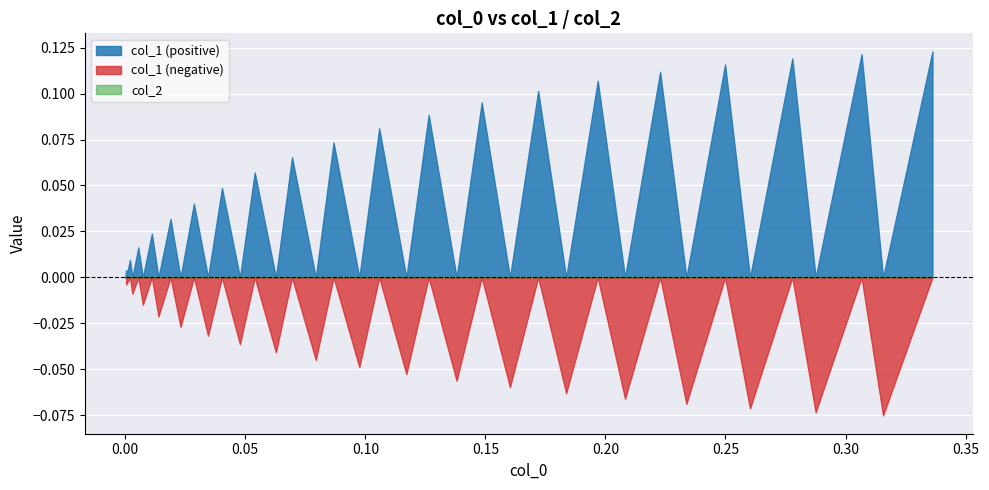

Which series has the widest spread of values?

col_1 (positive)